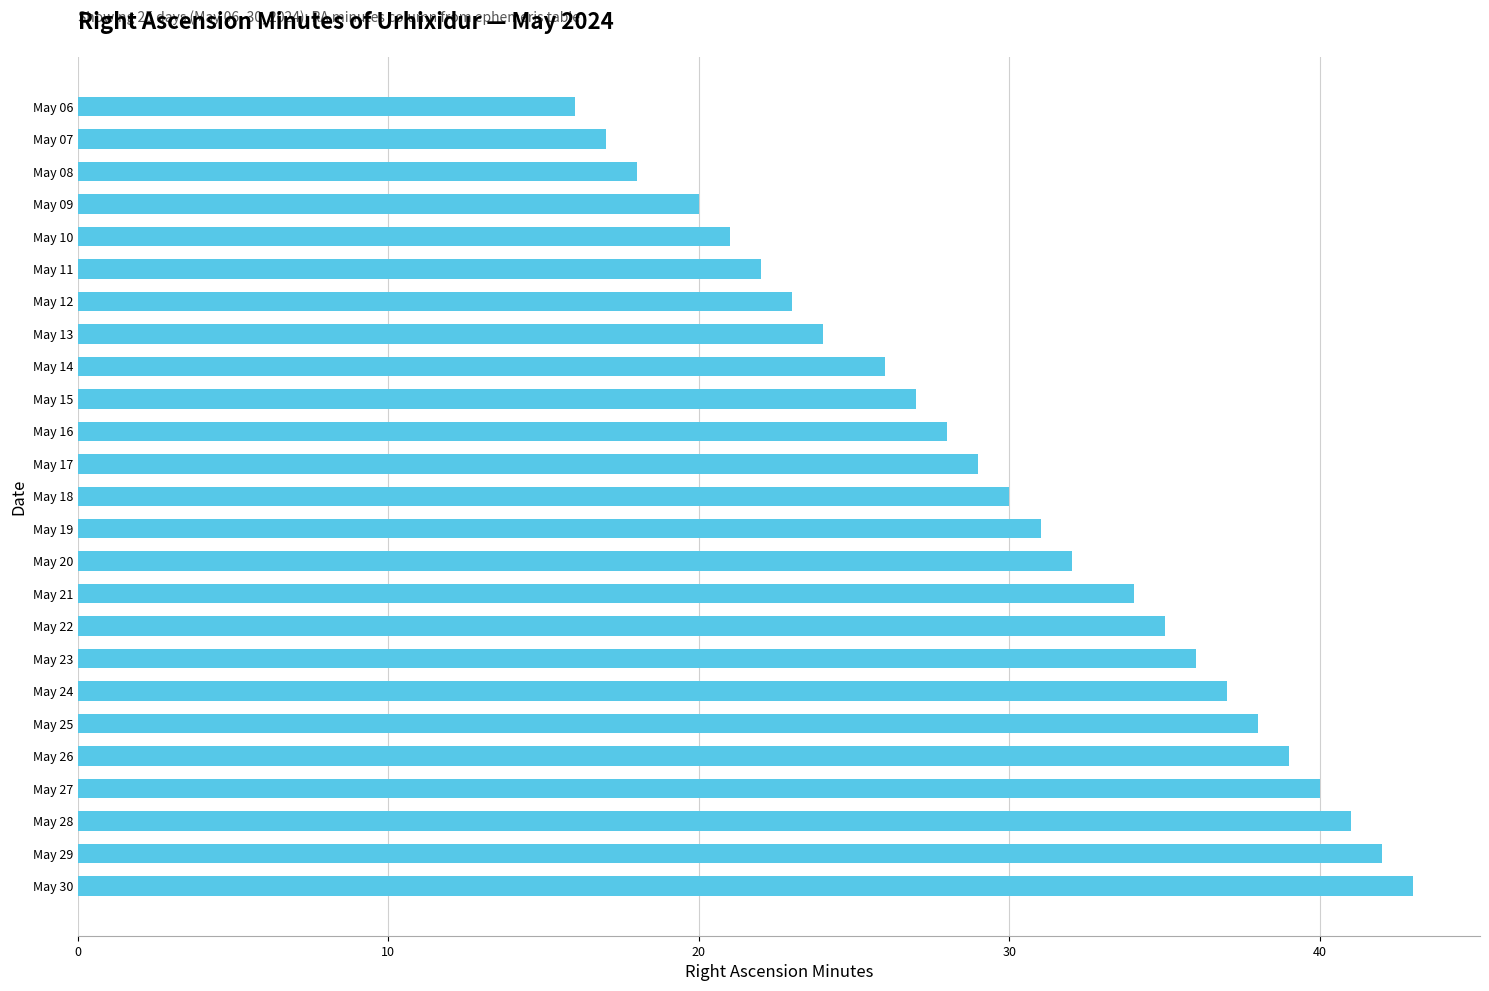

Are the bars horizontal?

Yes